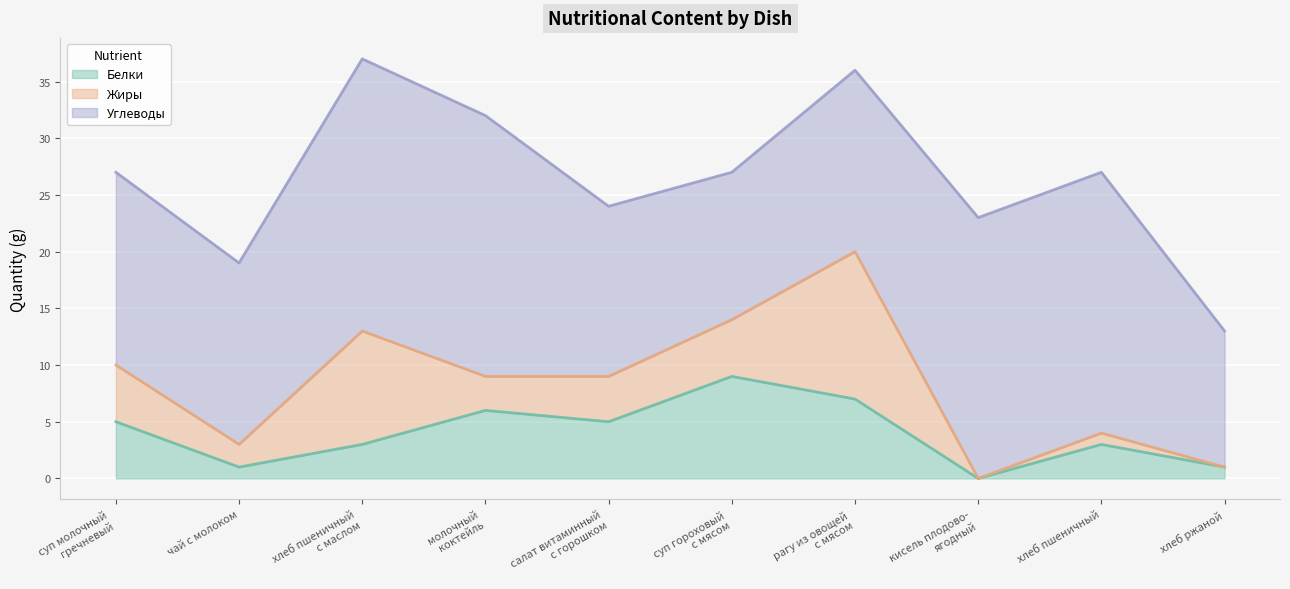

True or false: Жиры and Углеводы intersect in this chart.

False